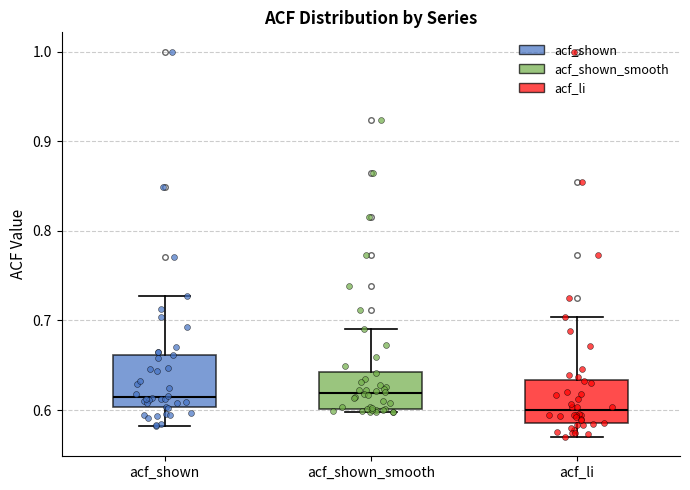

Reading left to right, transcribe this box plot: for each box, give where its median line is, the range the box spans, and where its two whiskers end, as read against the y-axis. The values are not printed on the chart, so give them approximately, as read against the axis.

acf_shown: median 0.62, box 0.60 to 0.66, whiskers 0.58 to 0.73
acf_shown_smooth: median 0.62, box 0.60 to 0.64, whiskers 0.60 (just below the box's lower edge) to 0.69
acf_li: median 0.60, box 0.59 to 0.63, whiskers 0.57 to 0.70